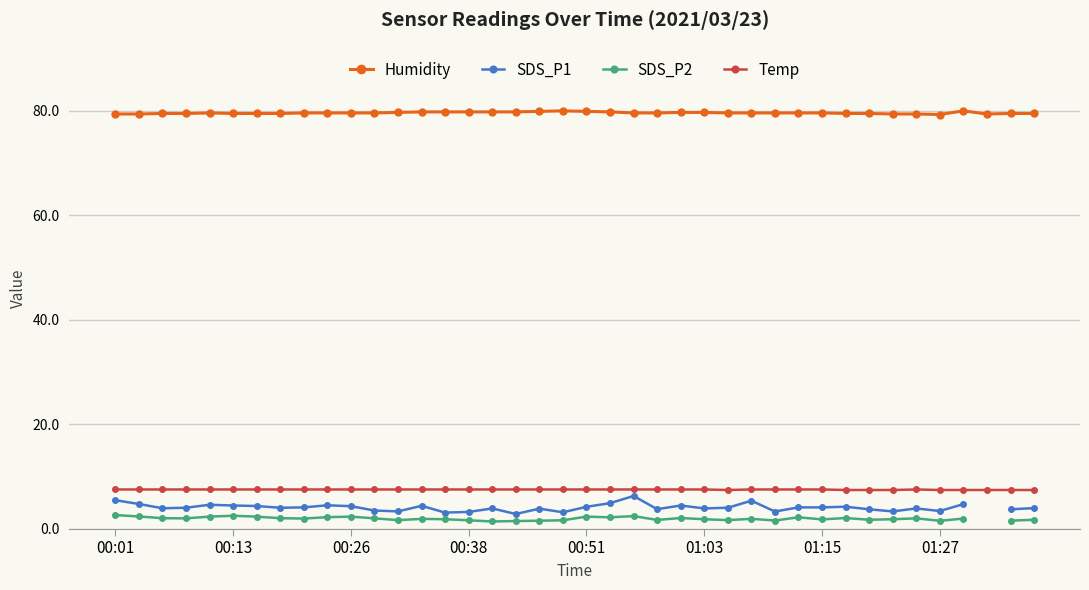

True or false: Humidity has a value of 131.0 at 31.

False